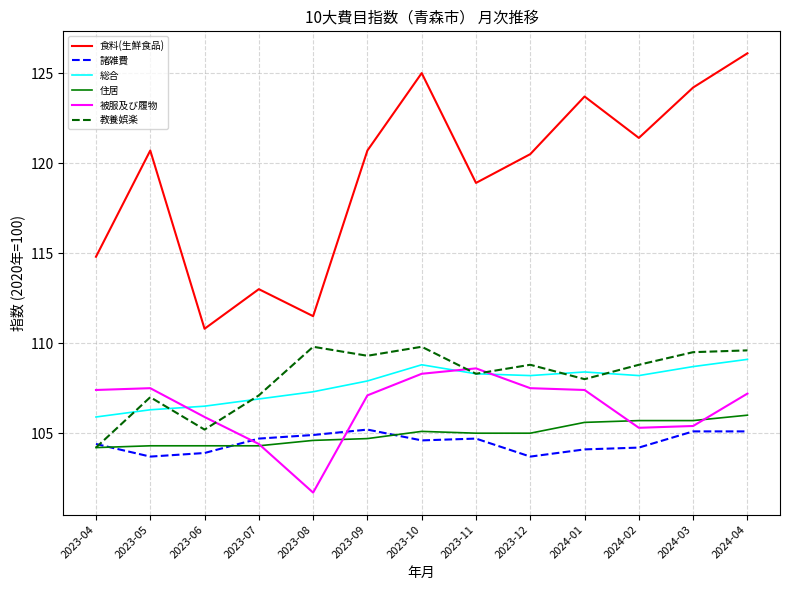

True or false: 被服及び履物 has a value of 22.6 at 2024-02.

False